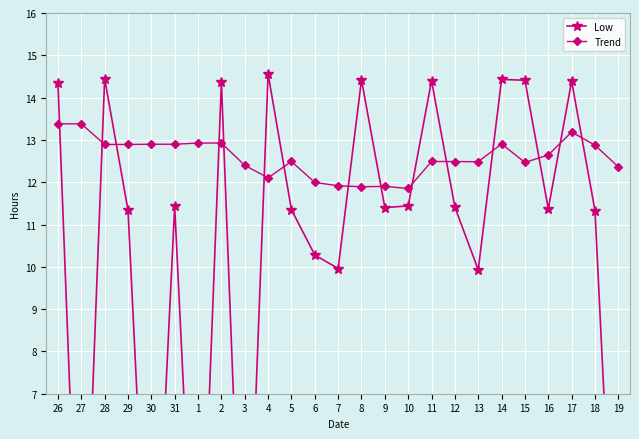

After their last crossing, which series has the higher values: Trend or Low?

Trend